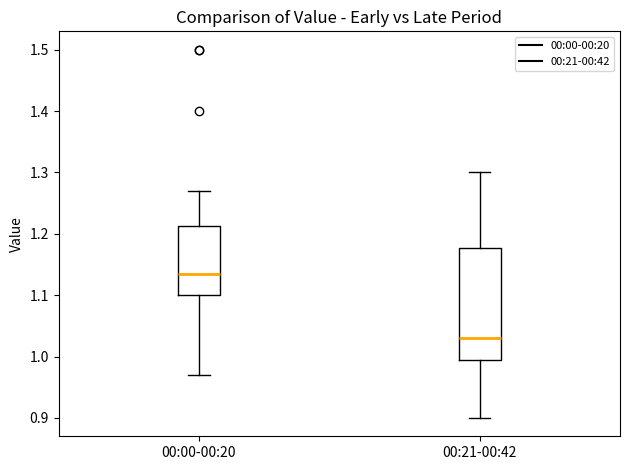

Reading left to right, transcribe this box plot: for each box, give where its median line is, the range the box spans, and where its two whiskers end, as read against the y-axis. The values are not printed on the chart, so give them approximately, as read against the axis.

00:00-00:20: median 1.14, box 1.10 to 1.21, whiskers 0.97 to 1.27
00:21-00:42: median 1.03, box 1.00 to 1.18, whiskers 0.90 to 1.30